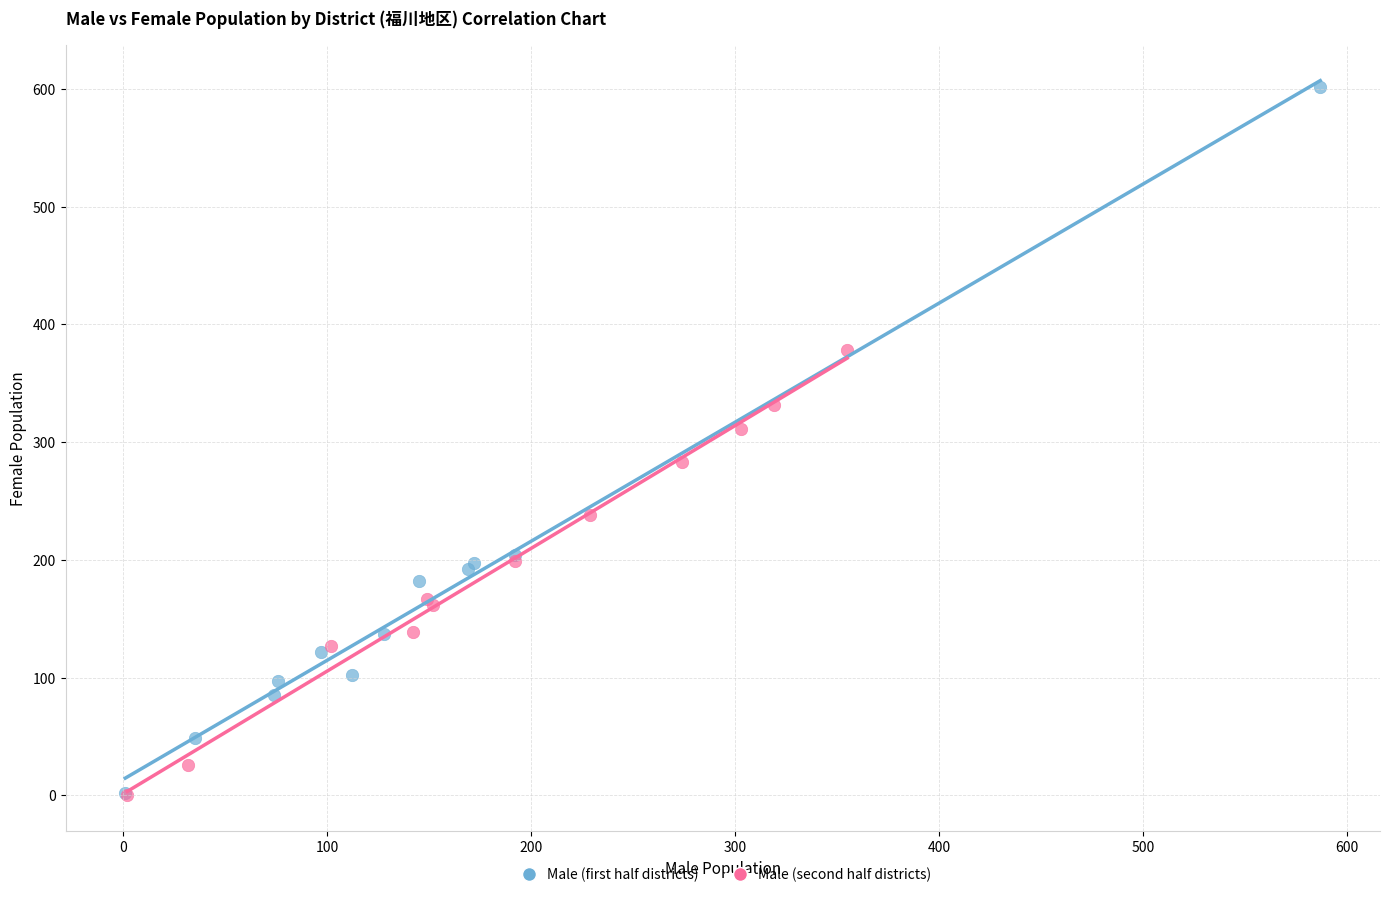

Which series has the largest Y range (max minus min)?

Male (first half districts)